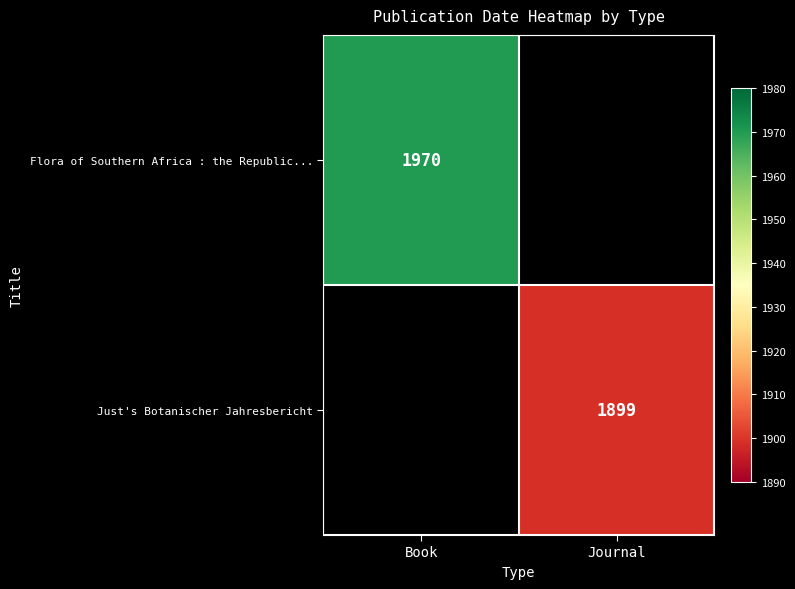

The Just's Botanischer Jahresbericht series shows 1899 at Journal. True or false?

True